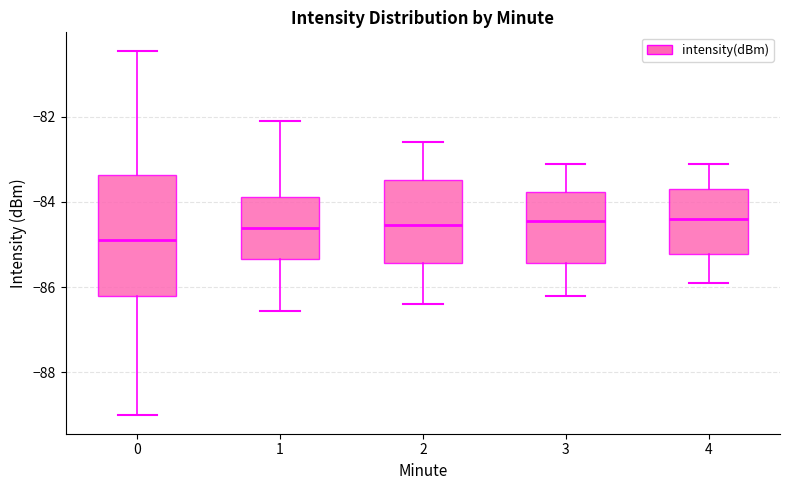

Reading left to right, read every box against the y-axis: the position of its median line, the range the box covers, and the ends of its whiskers. The values are not printed on the chart, so give them approximately, as read against the axis.

0: median -84.8, box -86.2 to -83.4, whiskers -89.0 to -80.4
1: median -84.6, box -85.4 to -83.8, whiskers -86.6 to -82.0
2: median -84.6, box -85.4 to -83.4, whiskers -86.4 to -82.6
3: median -84.4, box -85.4 to -83.8, whiskers -86.2 to -83.0
4: median -84.4, box -85.2 to -83.6, whiskers -85.8 to -83.0